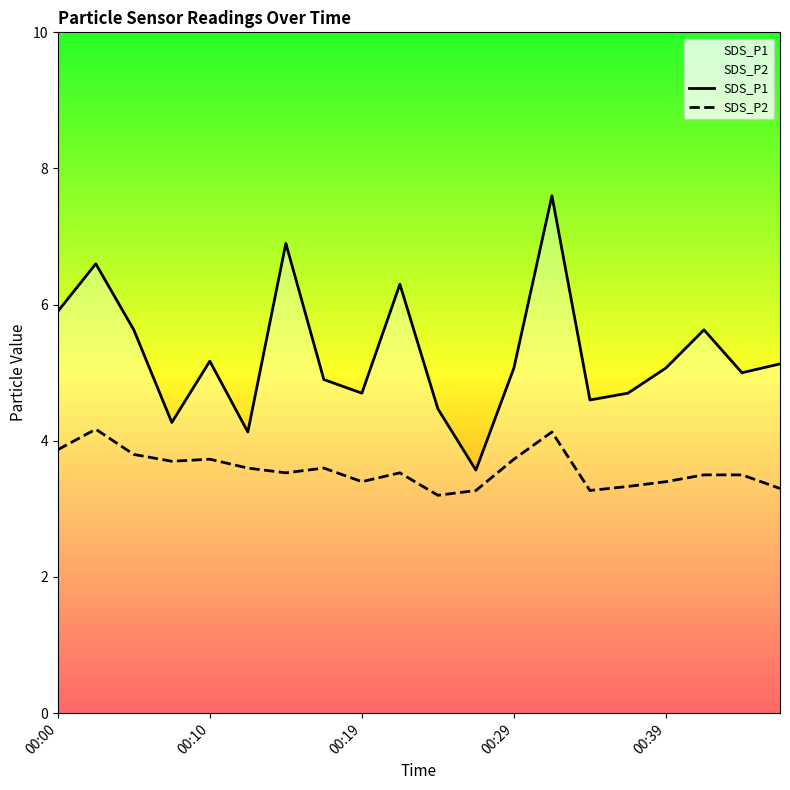

Reading left to right, list all the values displayed in this chart.

SDS_P1: 5.9	6.6	5.6	4.3	5.2	4.1	6.9	4.9	4.7	6.3	4.5	3.6	5.1	7.6	4.6	4.7	5.1	5.6	5.0	5.1
SDS_P2: 3.9	4.2	3.8	3.7	3.7	3.6	3.5	3.6	3.4	3.5	3.2	3.3	3.7	4.1	3.3	3.3	3.4	3.5	3.5	3.3